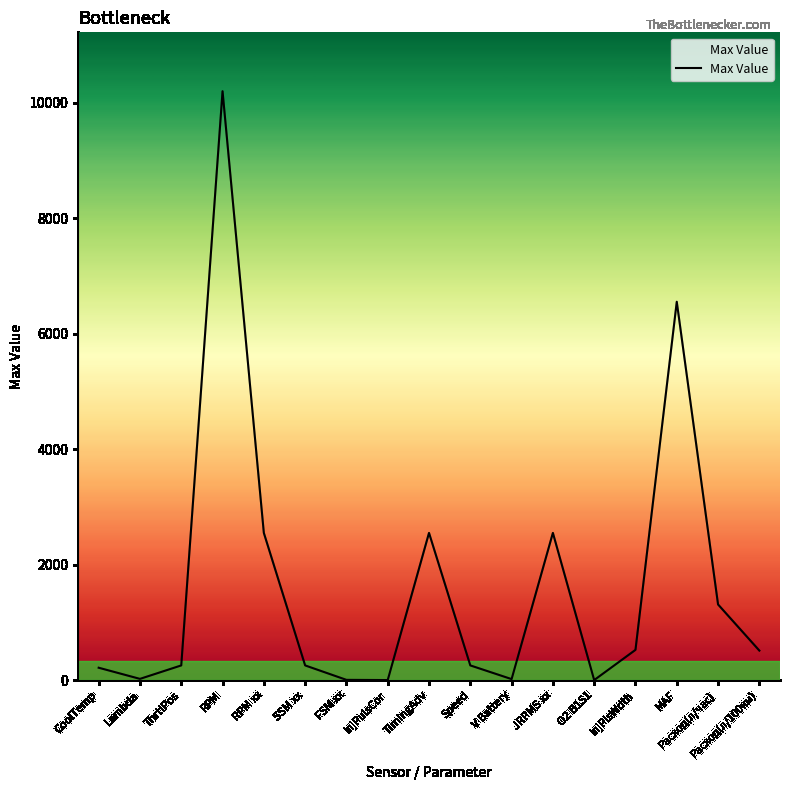

What is the difference between the values at O2 B1S1 and MAF?

6552.3